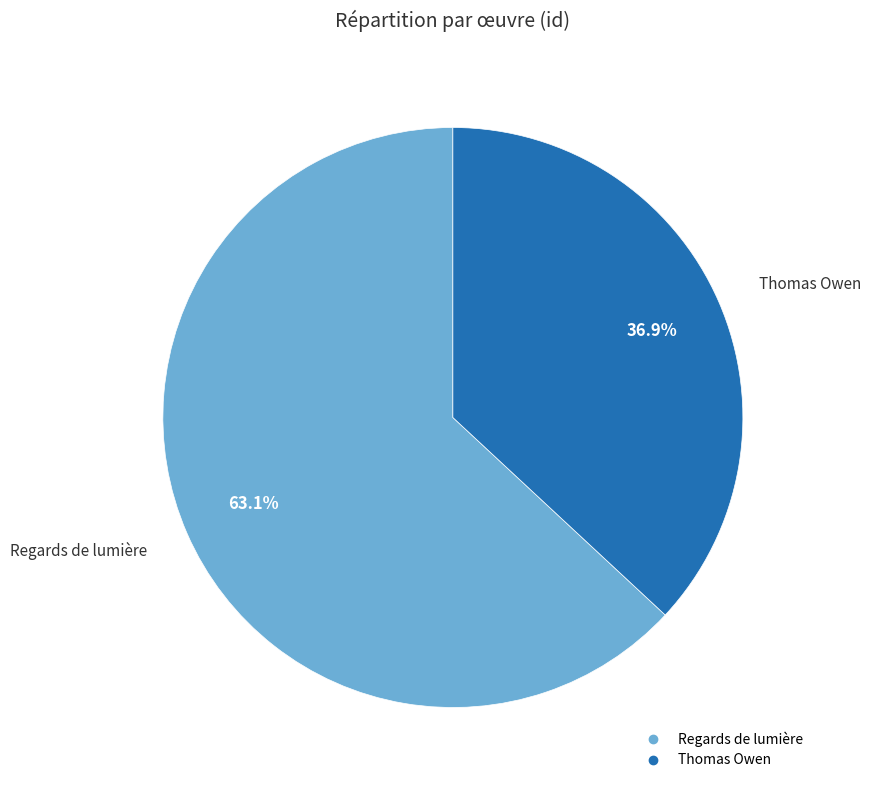

To the nearest percent, what is the difference between the largest and smallest slice percentages?

26%